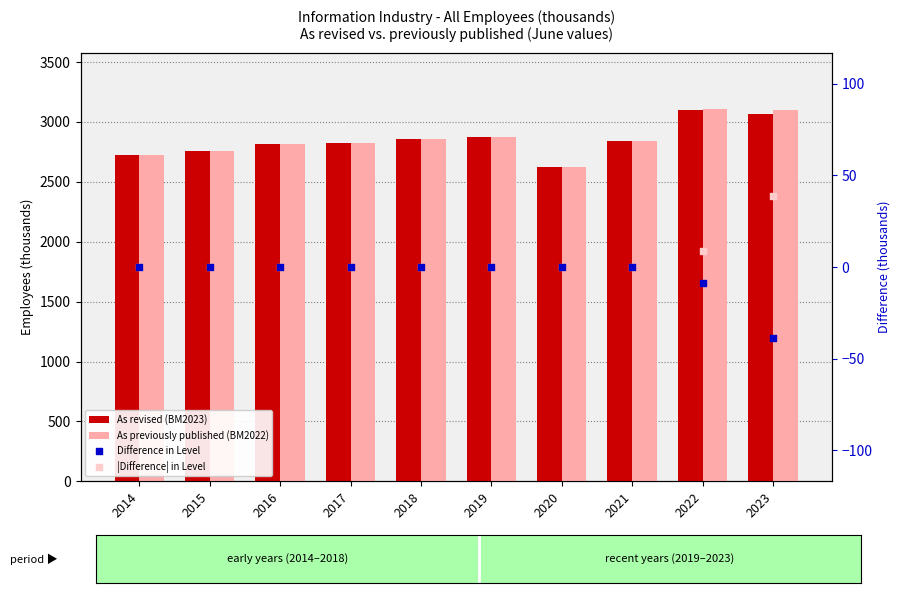

At how many categories does at least one series exceed 258?

10